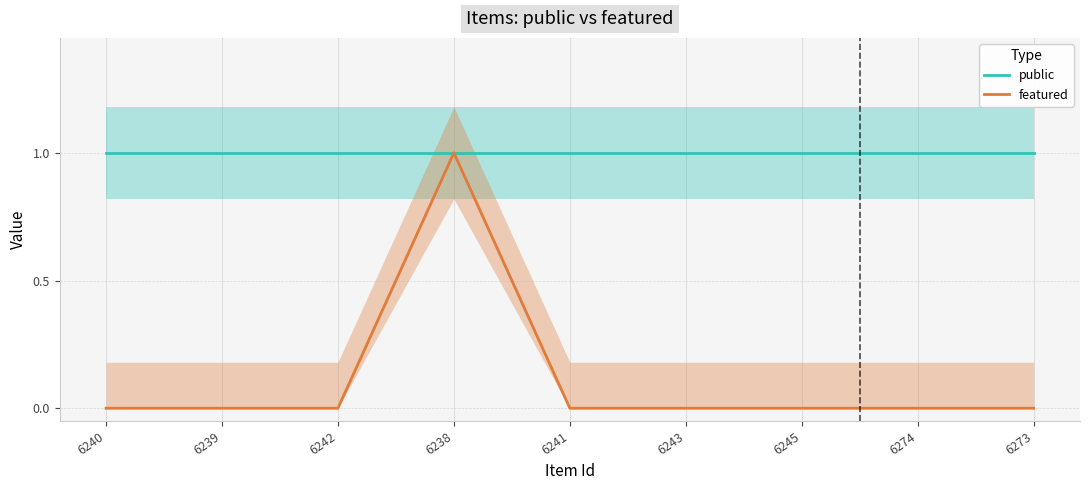

True or false: featured and public cross at least once.

False